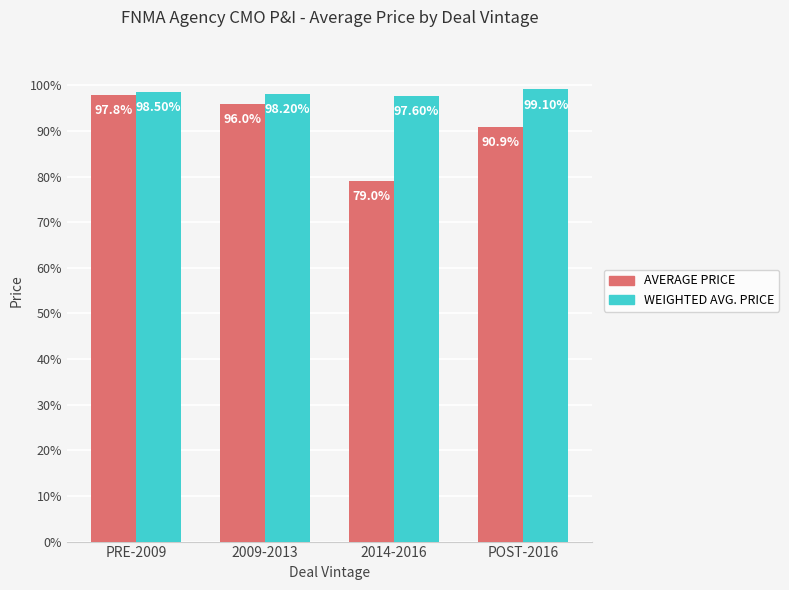

How many bars are there in total?

8